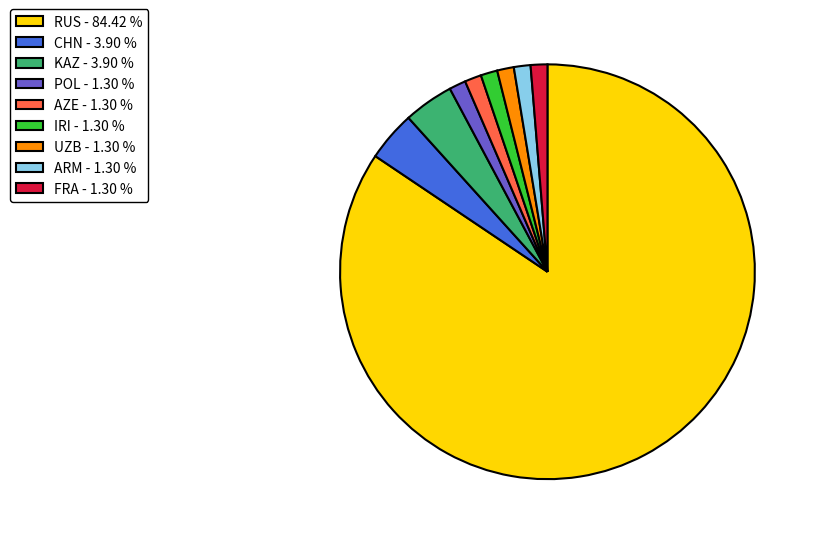

Does RUS represent more than half of the total?

Yes